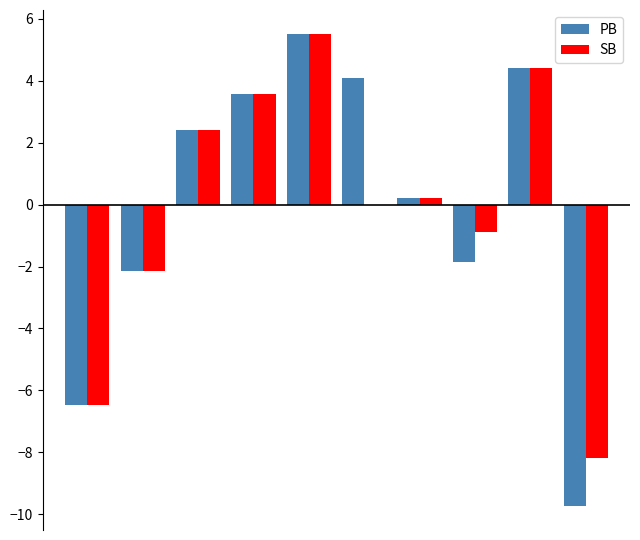

What is the maximum value shown in the chart?

5.5